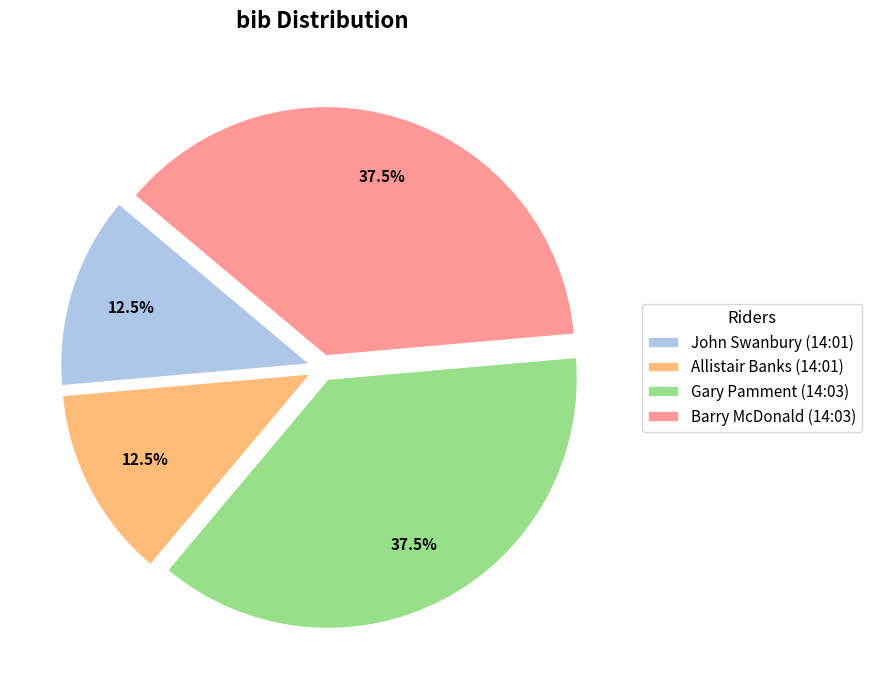

Does Allistair Banks (14:01) represent more than half of the total?

No